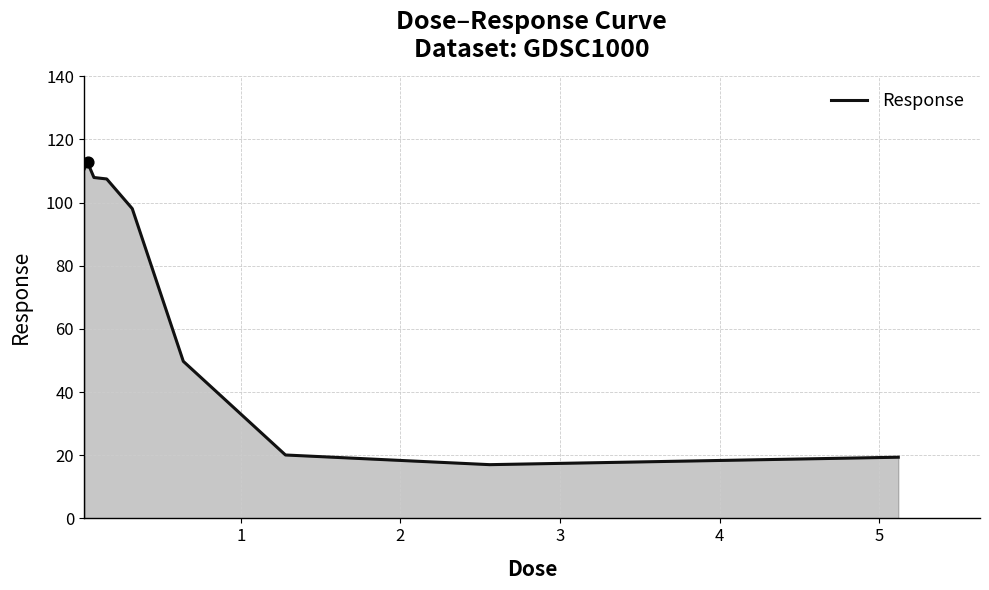

What is the smallest value displayed?

17.0